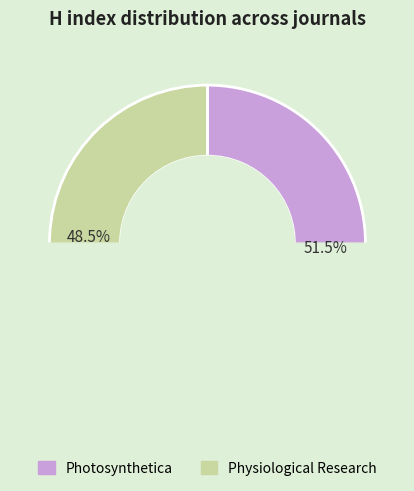

Count the number of slices in the pie.

2